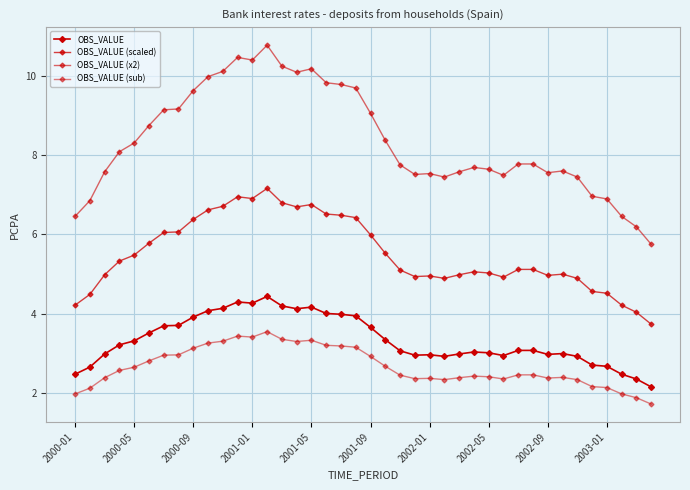

How many lines are shown in the chart?

4